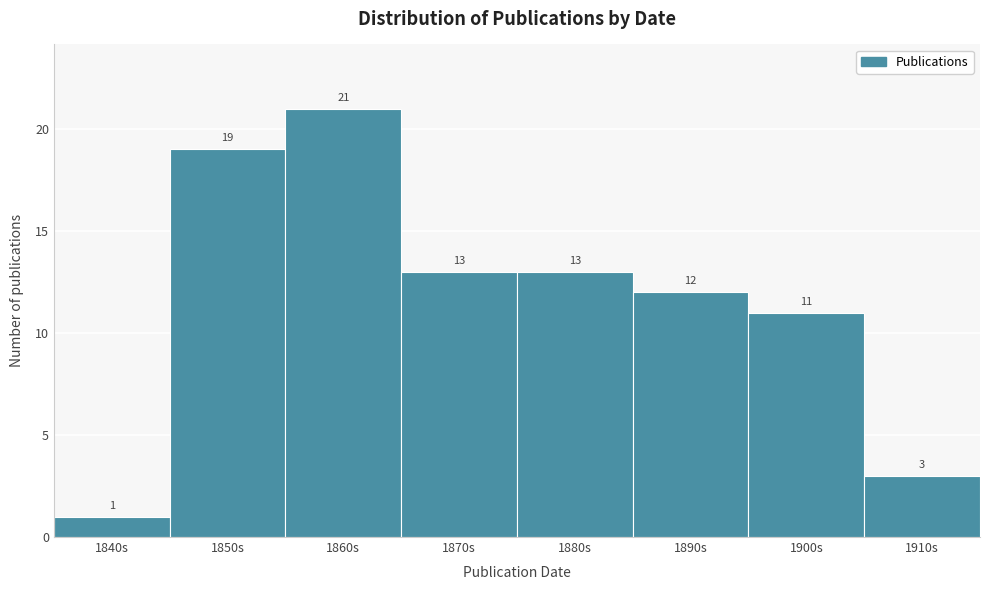

Reading right to left, what are all the values shown in this chart?

1910s=3	1900s=11	1890s=12	1880s=13	1870s=13	1860s=21	1850s=19	1840s=1